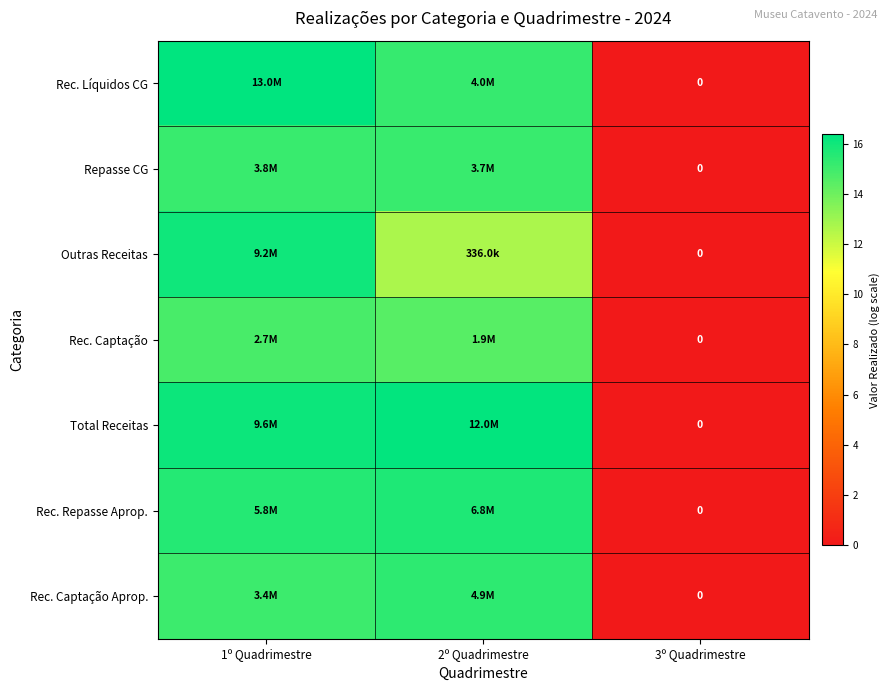

How many distinct data groups are displayed?

7